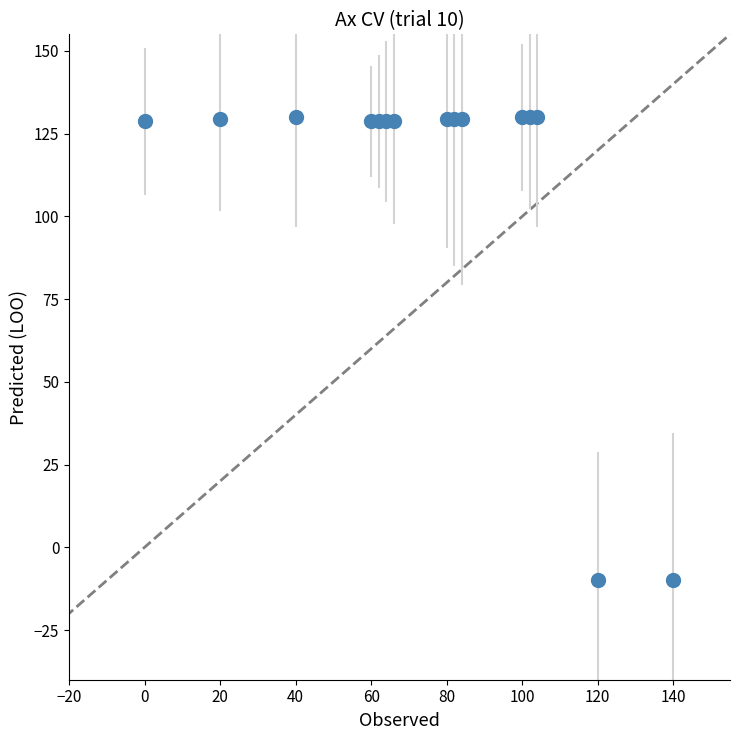

What is the sum of all values?

1660.8